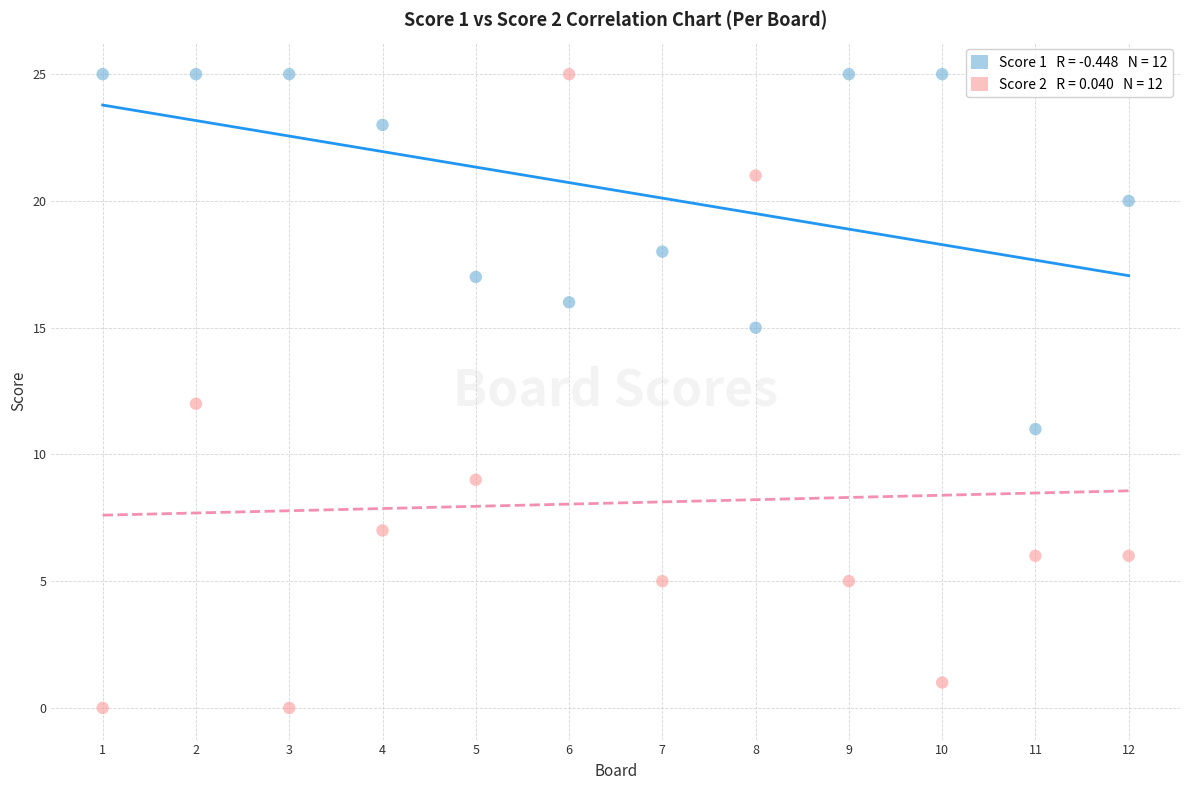

Across all data points, what is the range of X values (max minus min)?

11